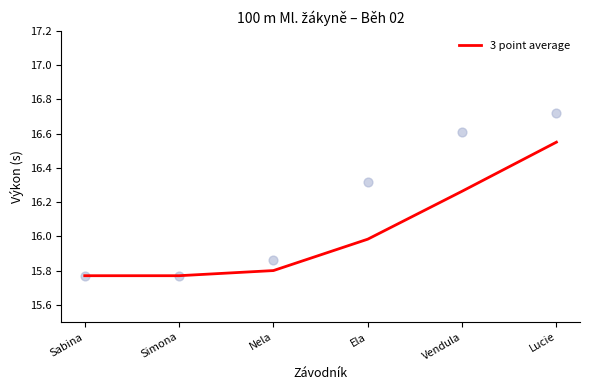

Which has a higher value, Ela or Lucie?

Lucie